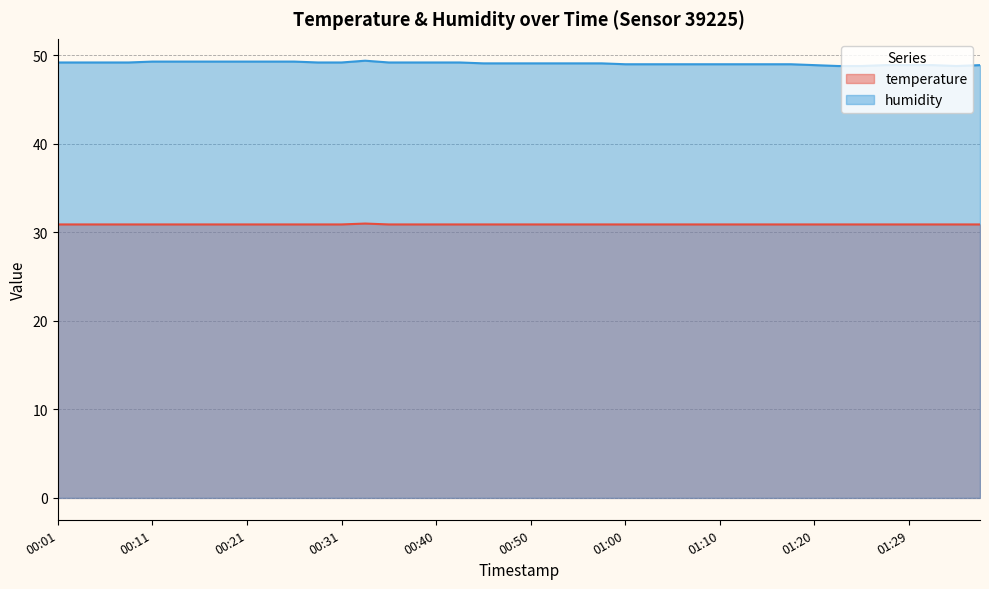

Which series has the widest spread of values?

humidity